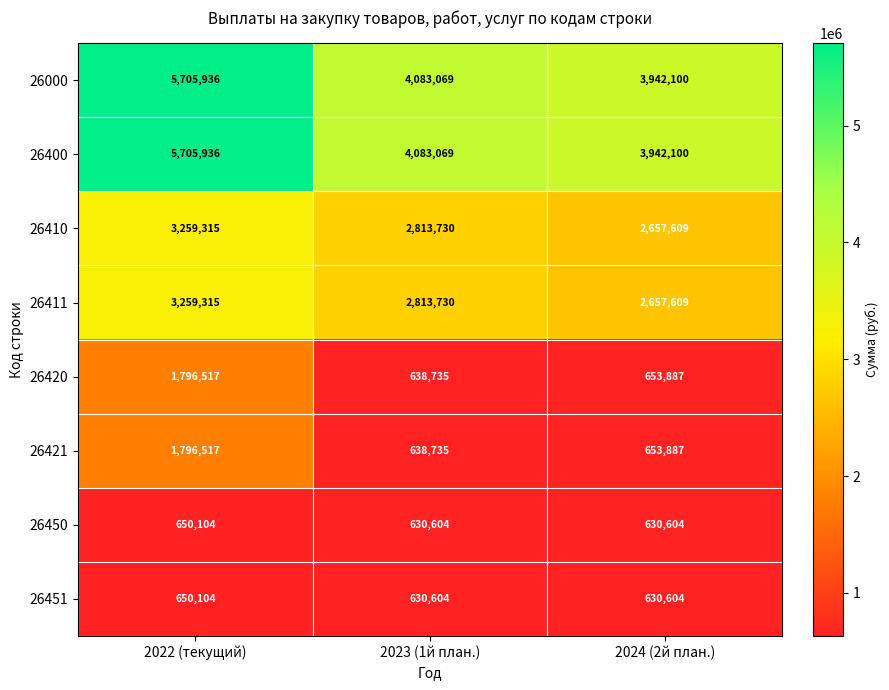

What is the sum of the 26421 values at 2022 (текущий) and 2023 (1й план.)?

2435252